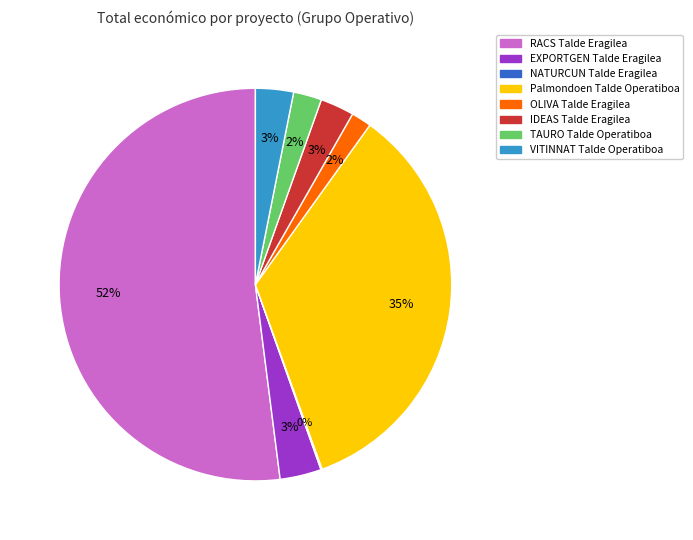

Does RACS Talde Eragilea represent more than half of the total?

Yes